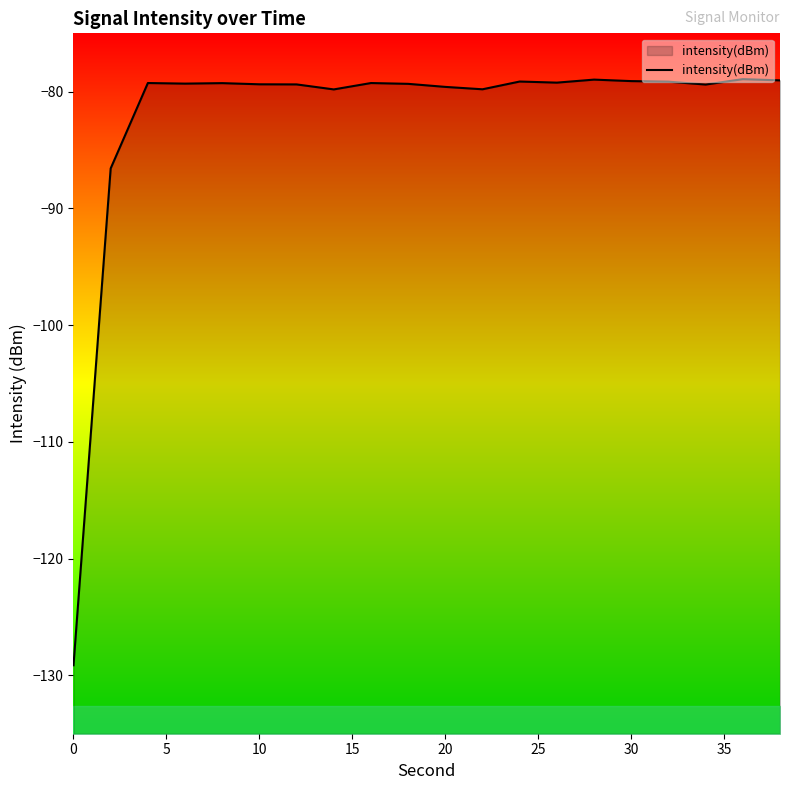

What is the minimum value for intensity(dBm)?

-129.1